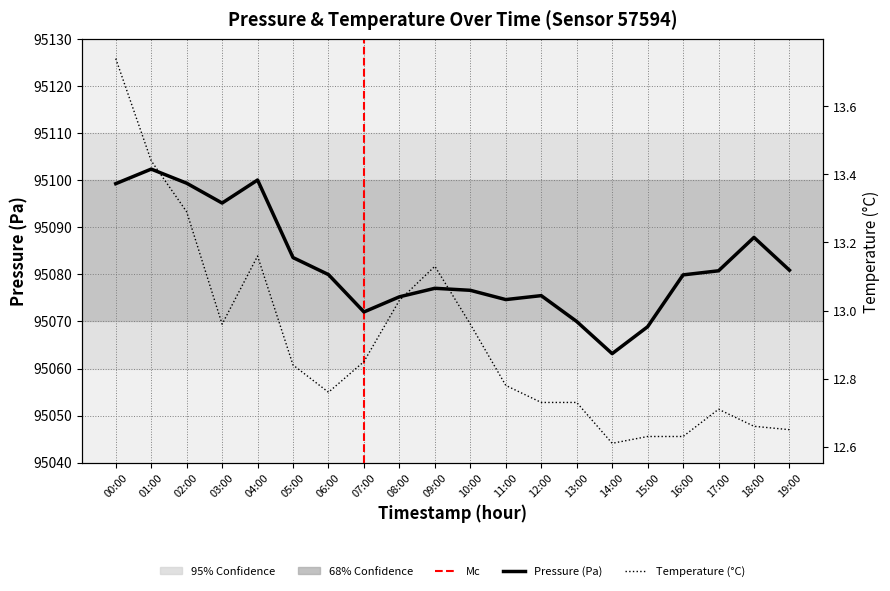

Where is pressure nearest to the value 95082?

19:00